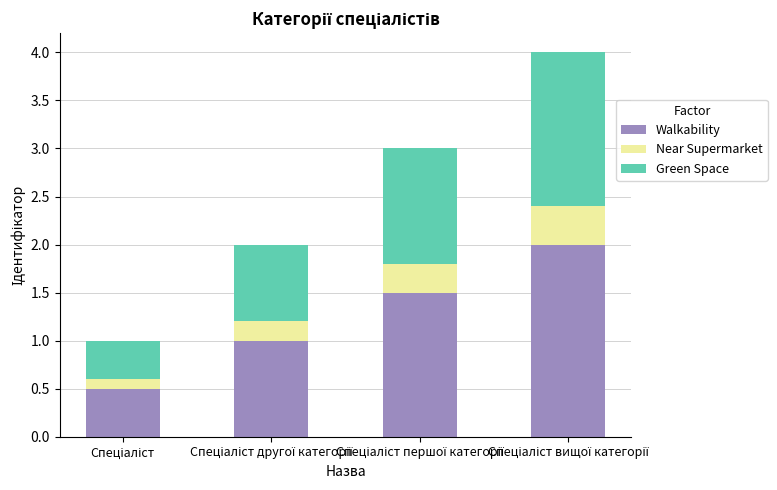

Does the chart contain stacked bars?

Yes